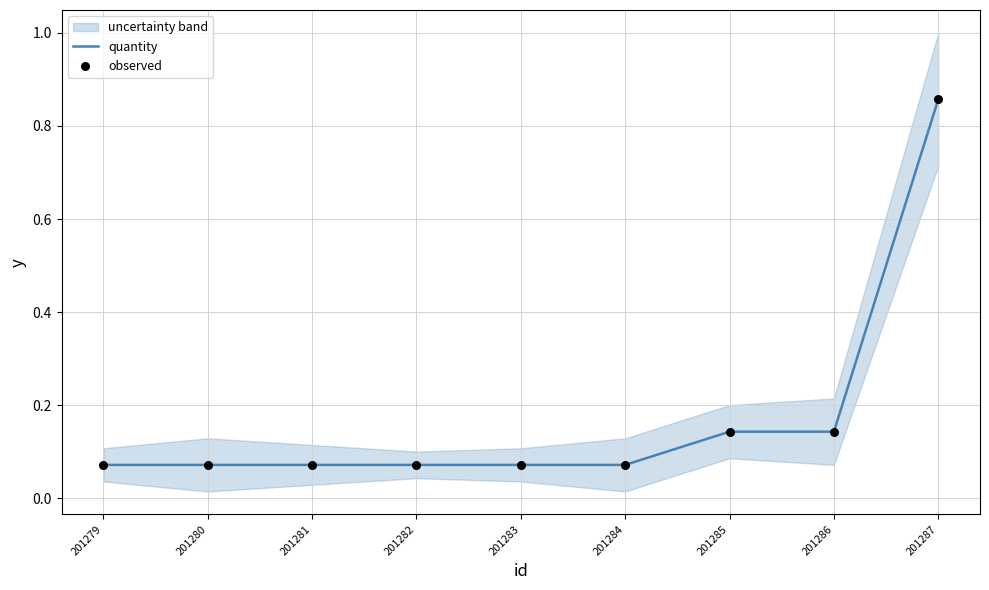

Which series reaches the minimum Y coordinate?

quantity